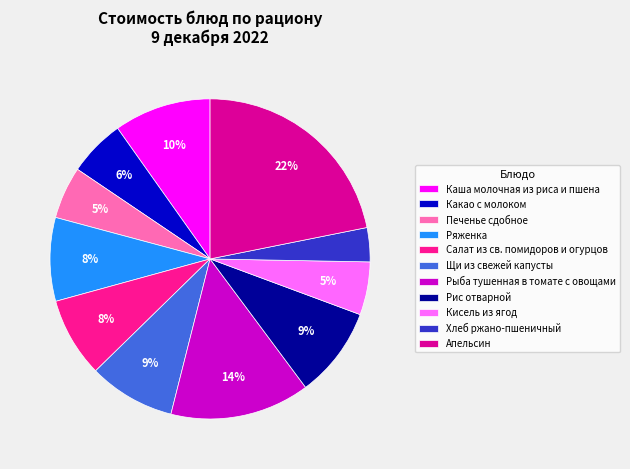

How many segments does this pie chart have?

11